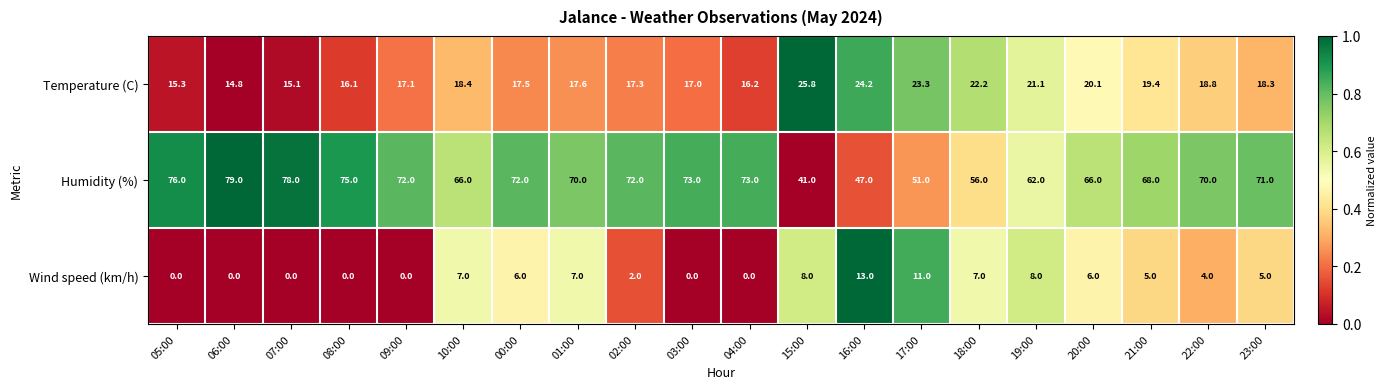

What is the sum of all Wind speed (km/h) values?

89.0